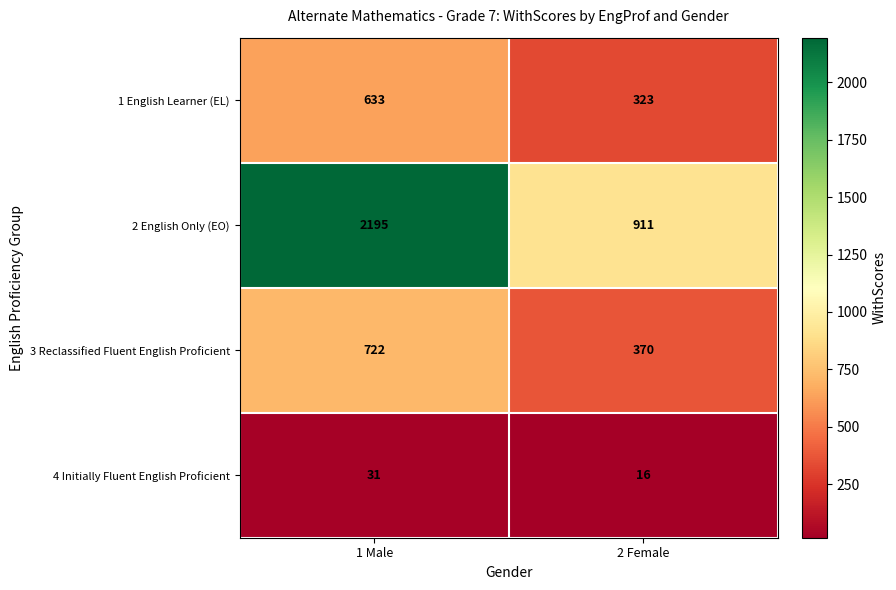

Where is 4 Initially Fluent English Proficient nearest to the value 23?

2 Female